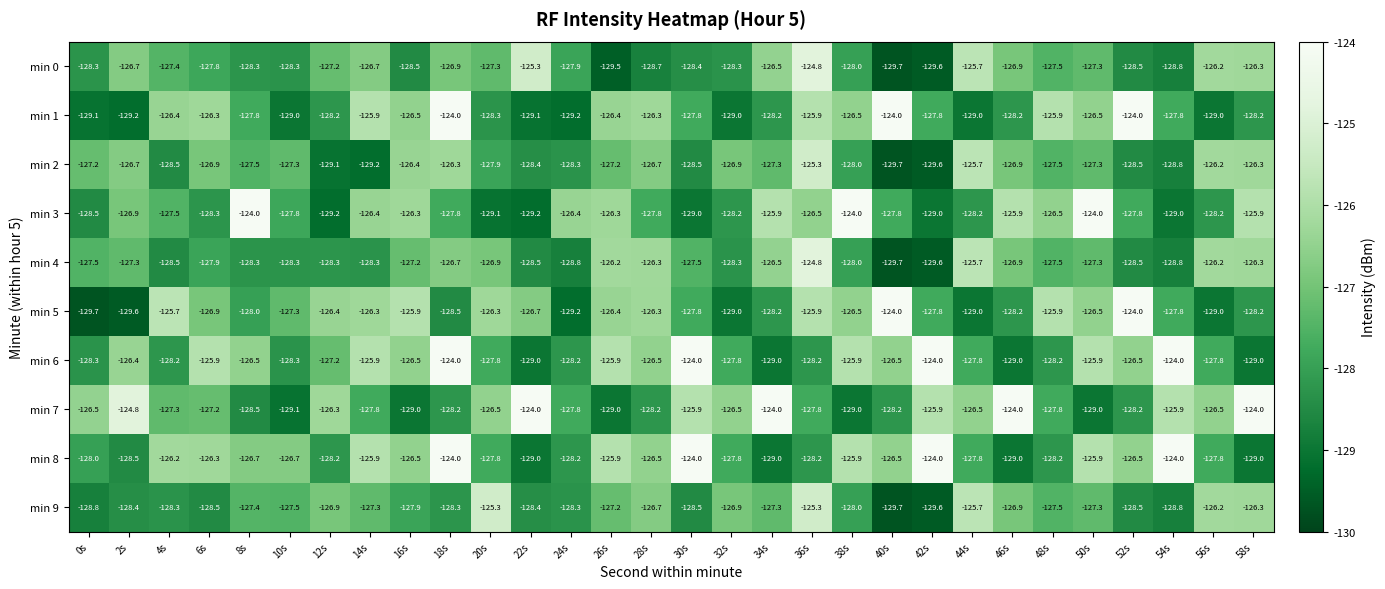

What is the total value across all series at 2s?

-1274.5